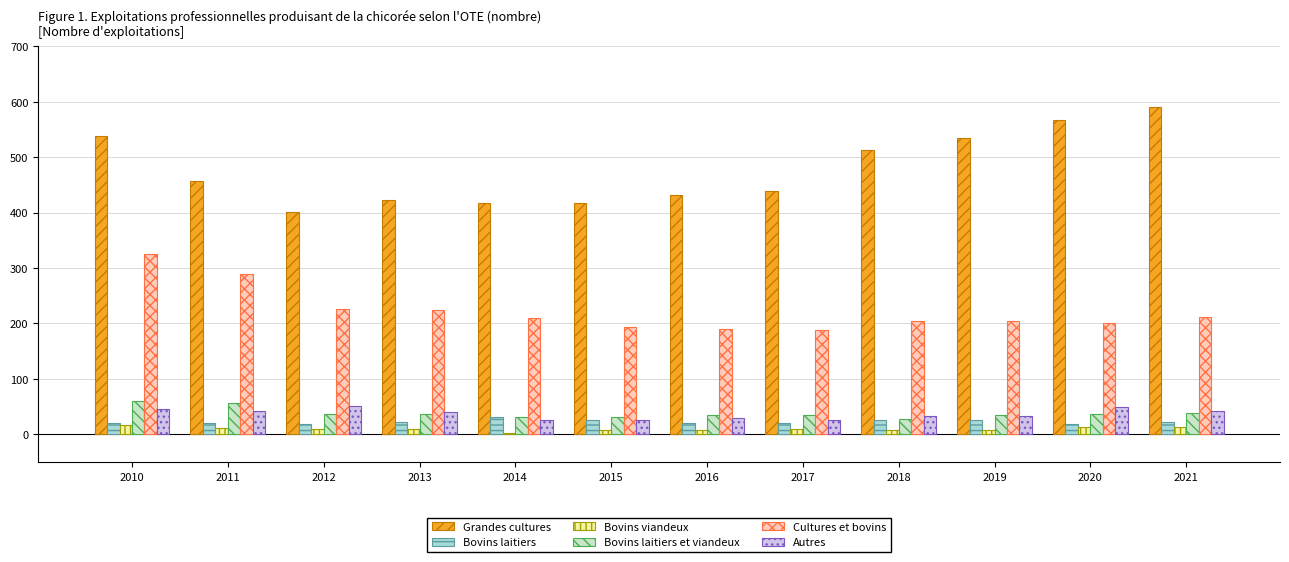

Does the chart contain any negative values?

No